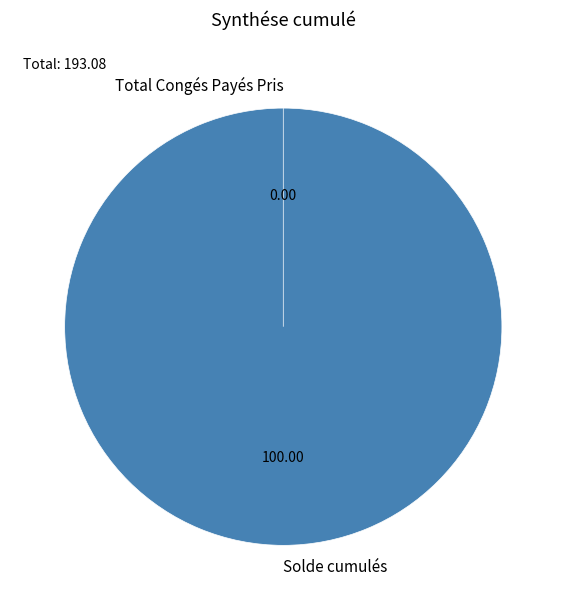

How many segments does this pie chart have?

2